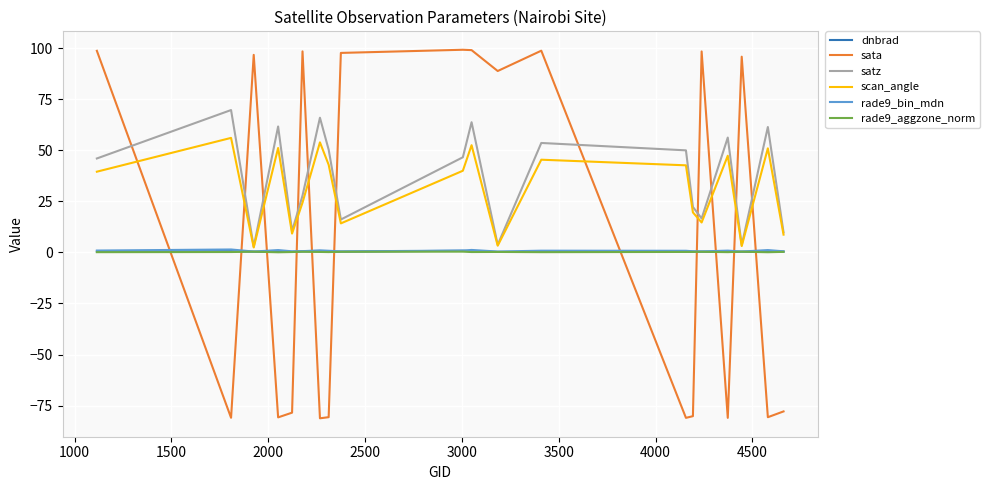

True or false: scan_angle has more than 1 interior local peaks.

True